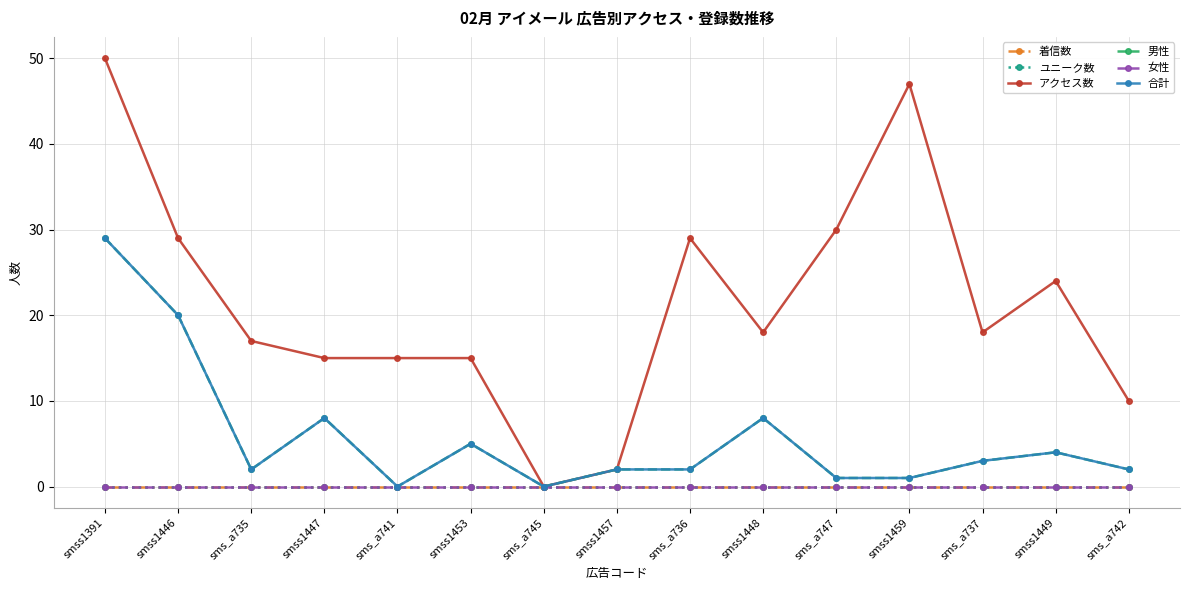

At which category does アクセス数 reach its first local peak?

sms_a736